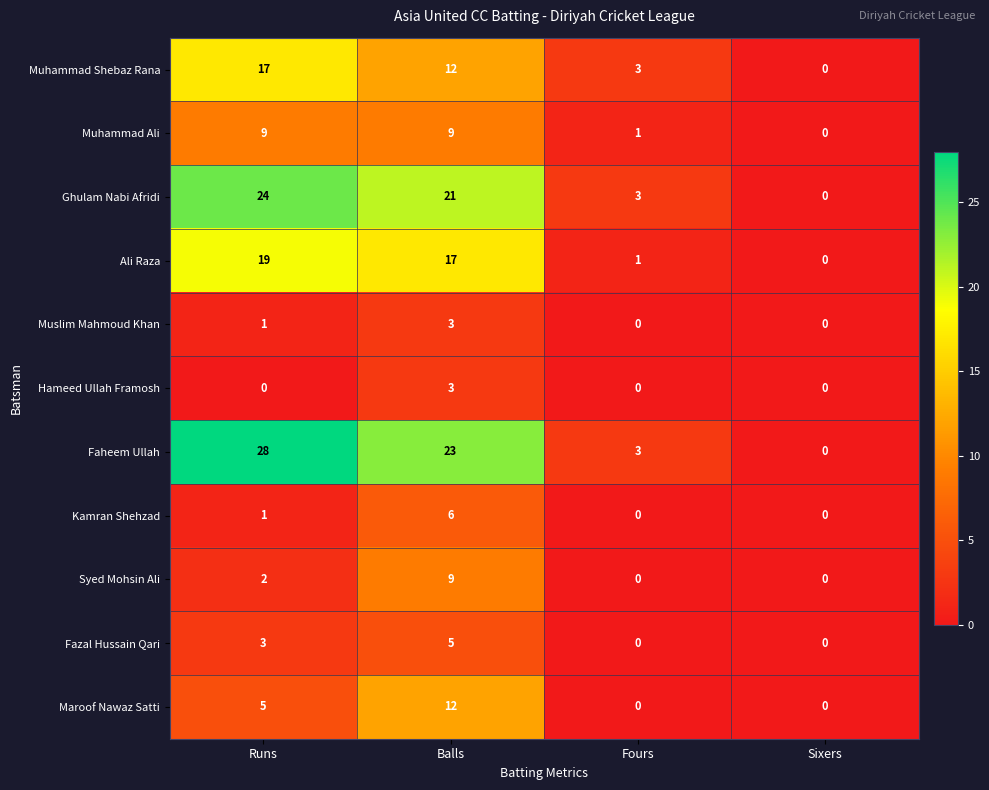

Which series has the largest total across all categories?

Faheem Ullah